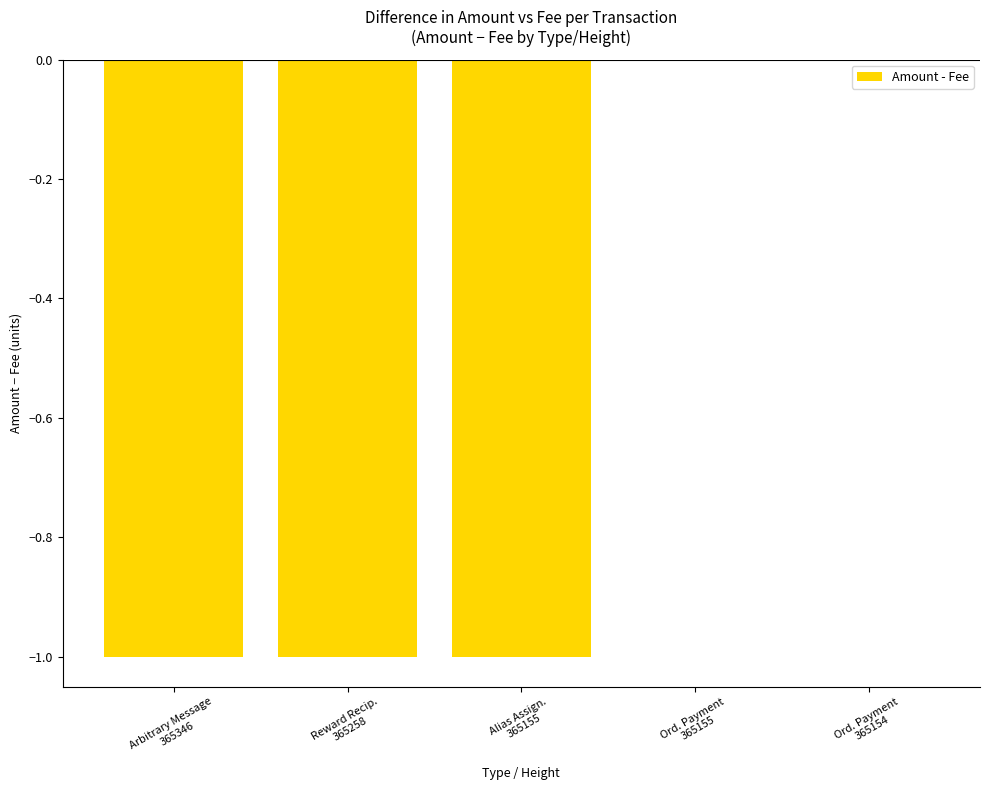

Reading left to right, list all the values displayed in this chart.

Arbitrary Message
365346=-1	Reward Recip.
365258=-1	Alias Assign.
365155=-1	Ord. Payment
365155=0	Ord. Payment
365154=0